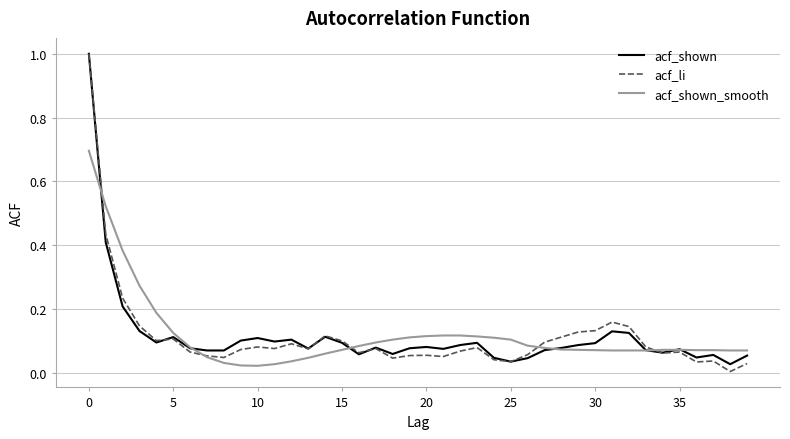

What is the greatest value displayed?

1.0